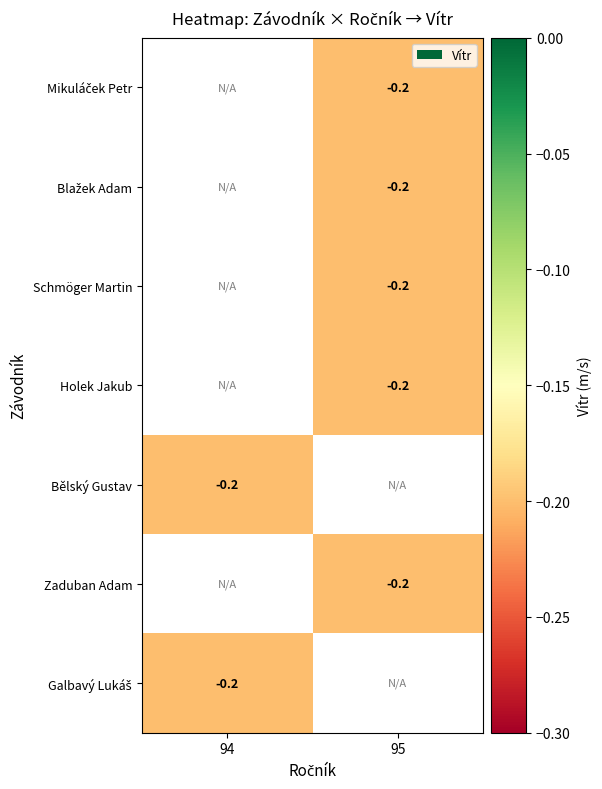

The Galbavý Lukáš series shows -0.2 at 94. True or false?

True